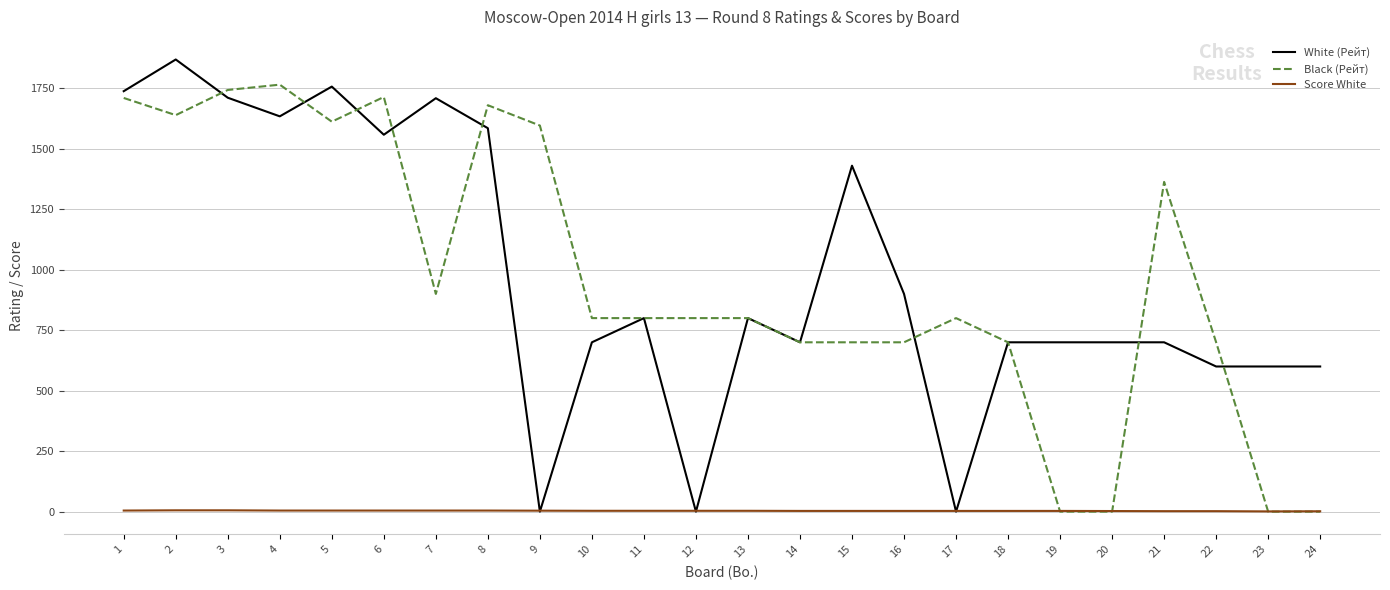

At which label does Black (Рейт) reach its peak?

4